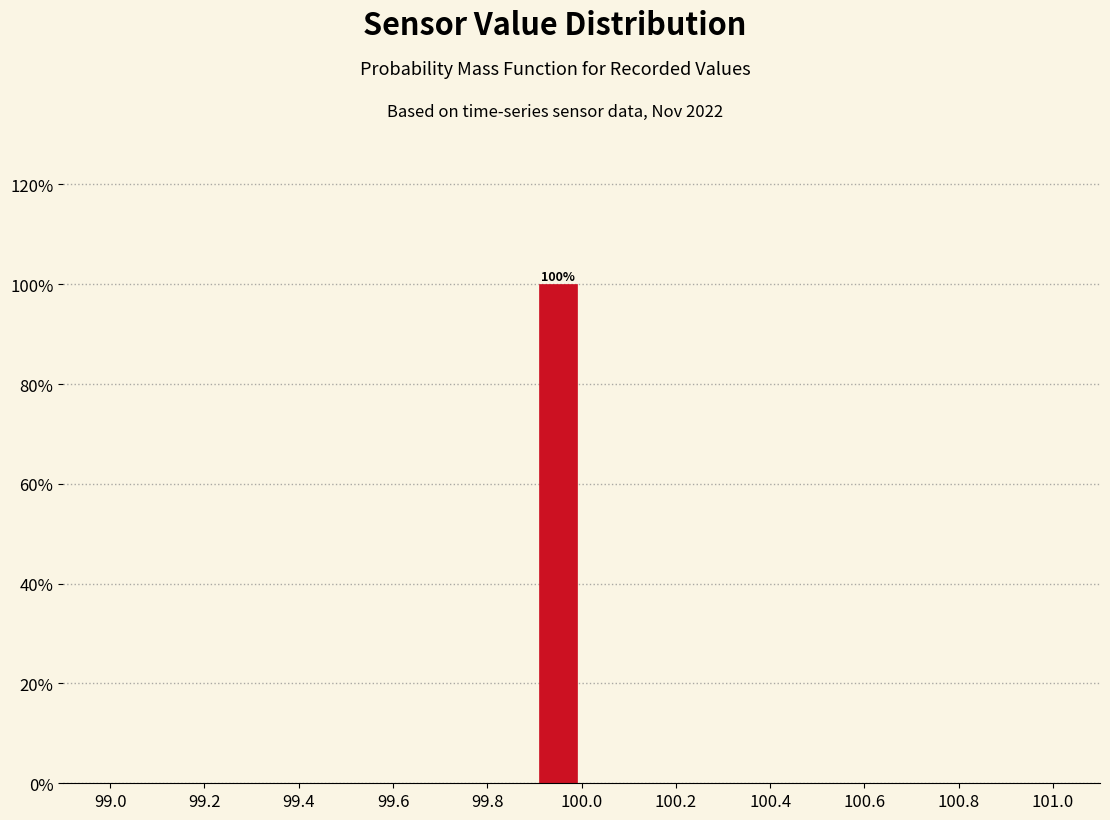

Which range on the x-axis has the tallest bar?

99.9 to 100.0